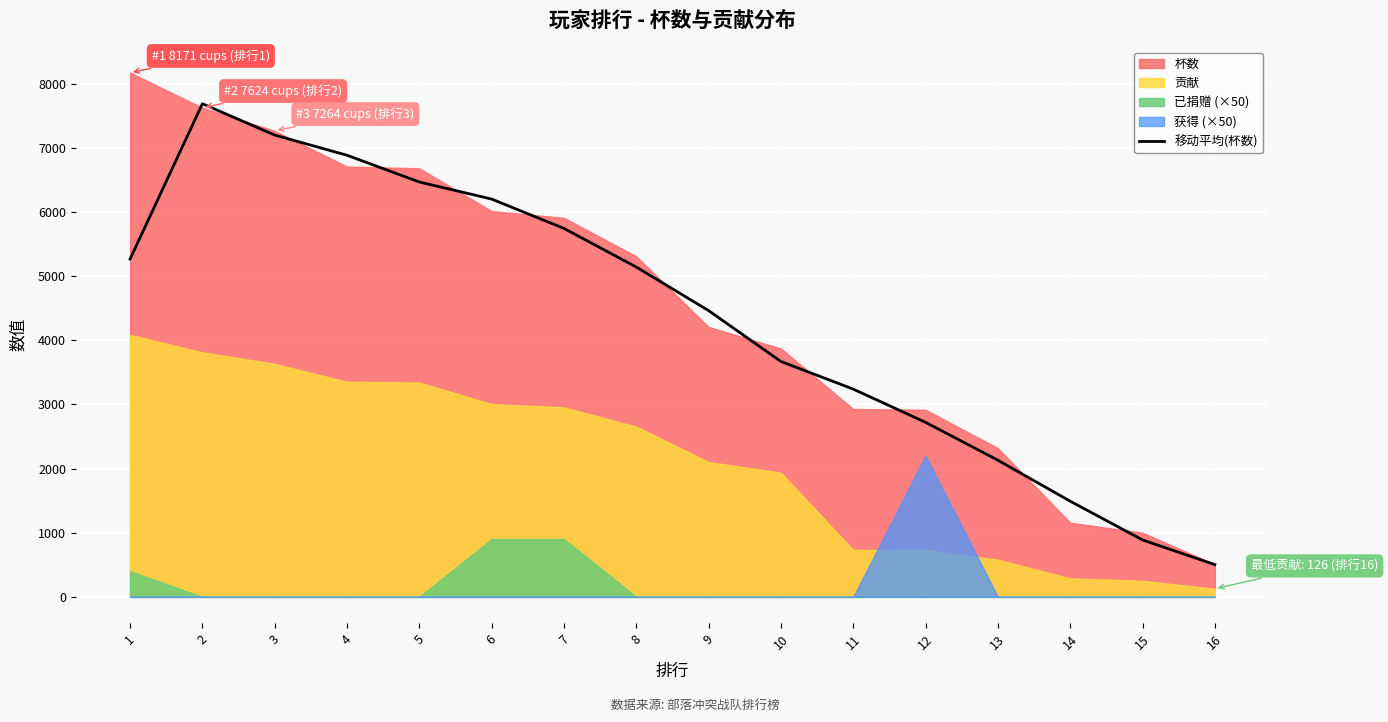

What is the value of the 6th point from the left?

6200.3